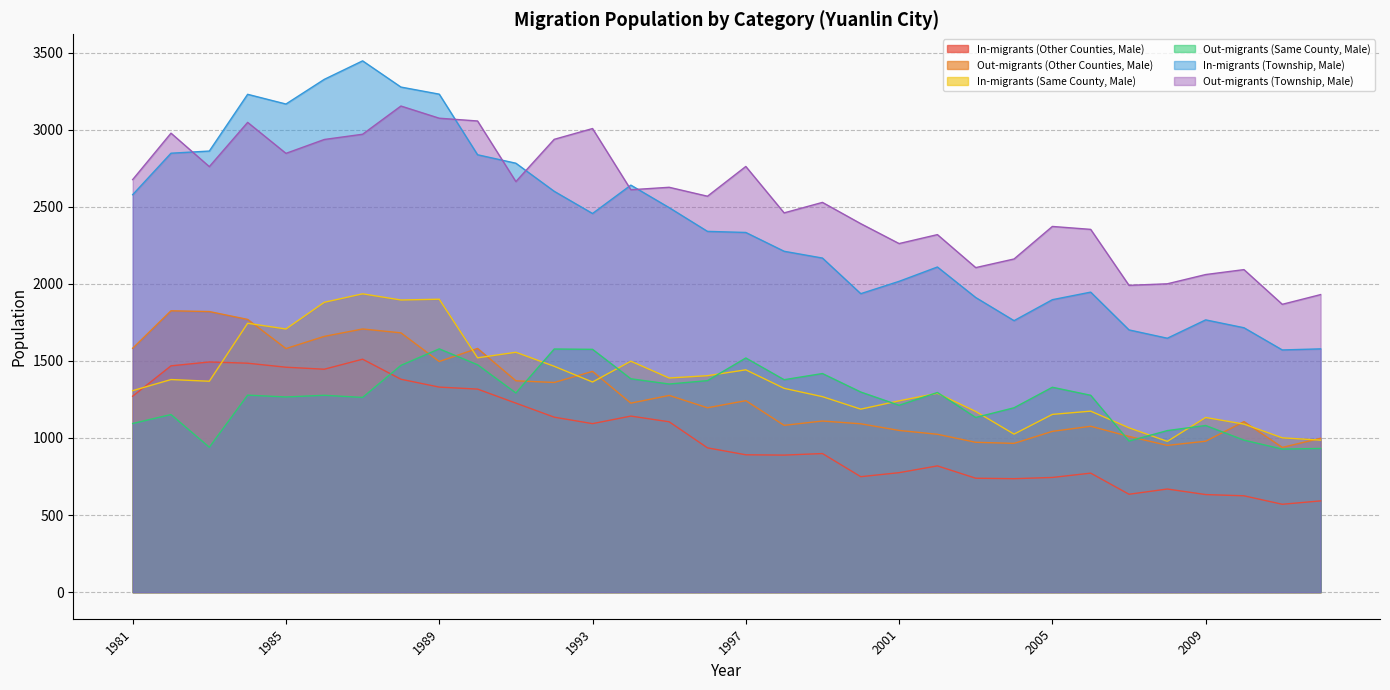

What is the difference between the In-migrants (Other Counties, Male) values at 2003 and 1995?

366